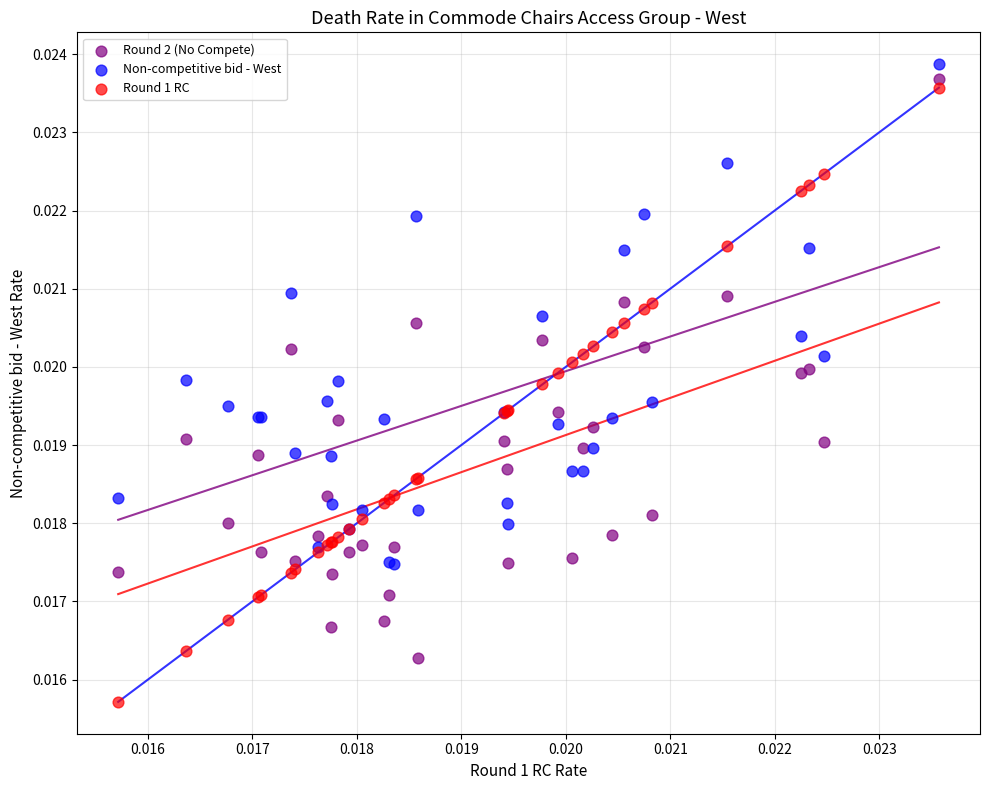

Which series contains the lowest Y value?

Round 1 RC